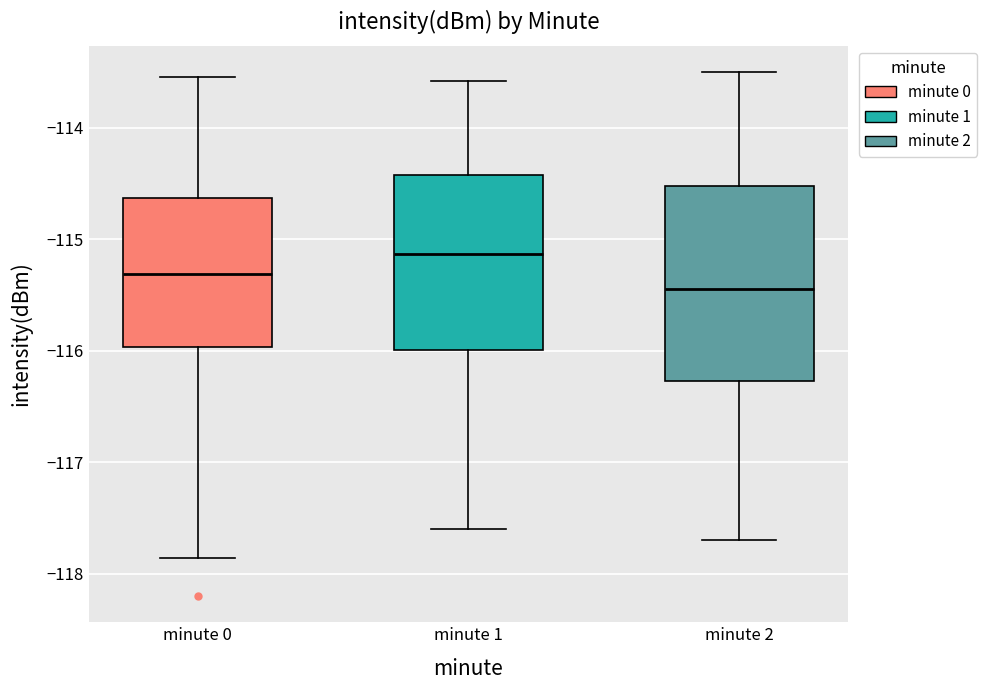

Where does the upper whisker of the box for minute 1 end on the y-axis? The values are not printed on the chart, so give them approximately, as read against the axis.

-113.6